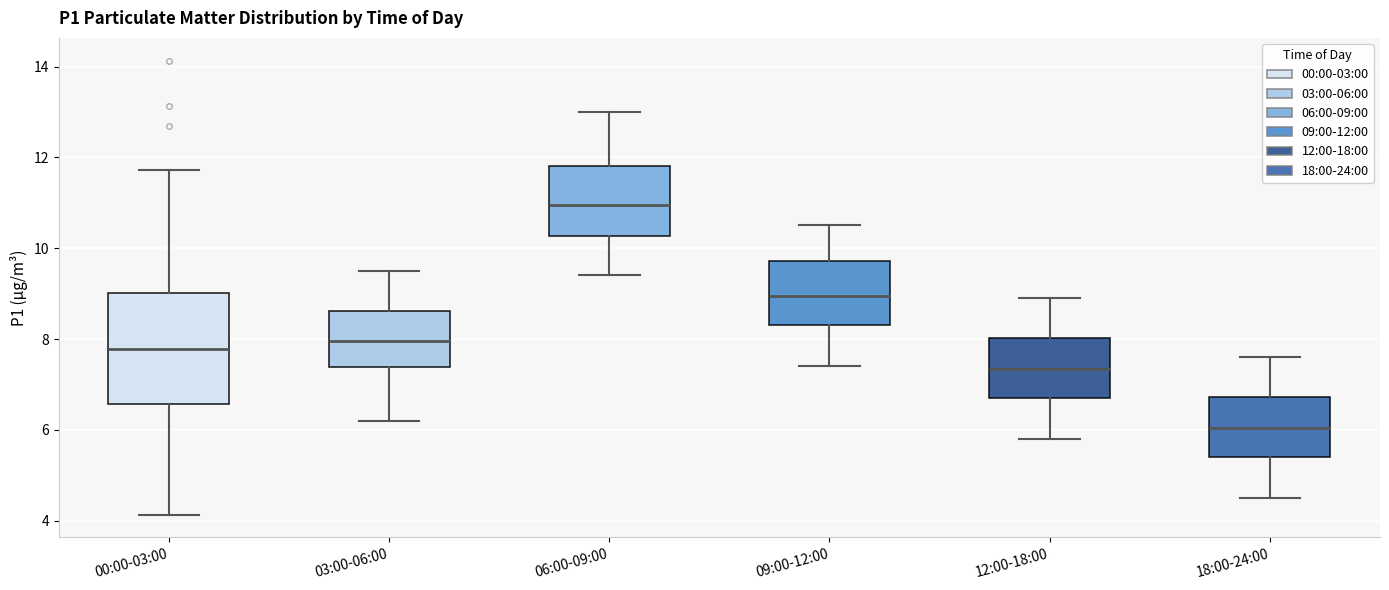

Reading left to right, read every box against the y-axis: the position of its median line, the range the box covers, and the ends of its whiskers. The values are not printed on the chart, so give them approximately, as read against the axis.

00:00-03:00: median 7.8, box 6.6 to 9.0, whiskers 4.2 to 11.8
03:00-06:00: median 8.0, box 7.4 to 8.6, whiskers 6.2 to 9.6
06:00-09:00: median 11.0, box 10.2 to 11.8, whiskers 9.4 to 13.0
09:00-12:00: median 9.0, box 8.4 to 9.8, whiskers 7.4 to 10.6
12:00-18:00: median 7.4, box 6.8 to 8.0, whiskers 5.8 to 9.0
18:00-24:00: median 6.0, box 5.4 to 6.8, whiskers 4.6 to 7.6